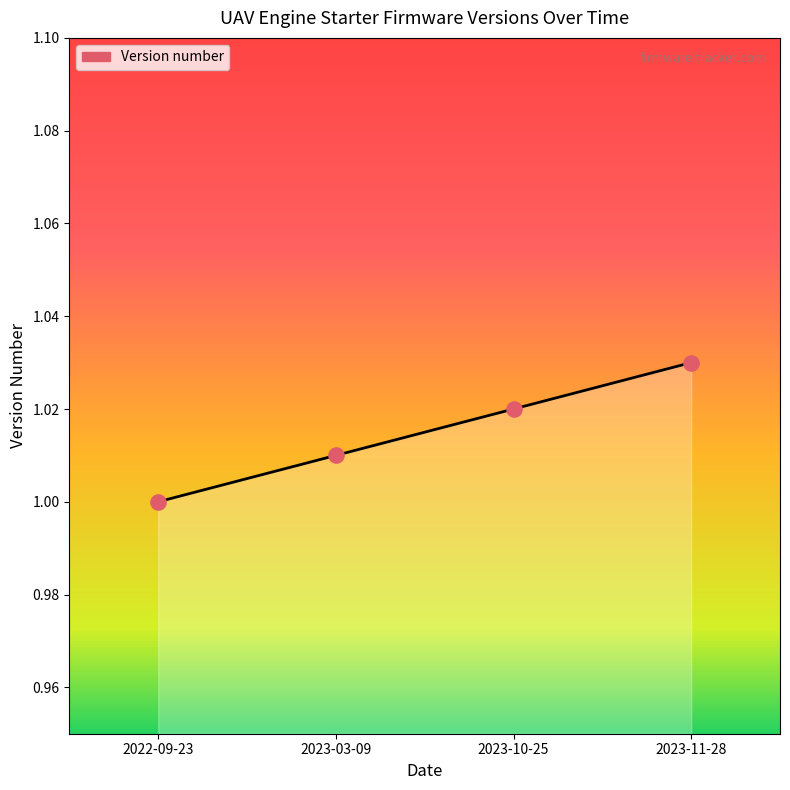

Between 2023-10-25 and 2023-11-28, which is larger?

2023-11-28